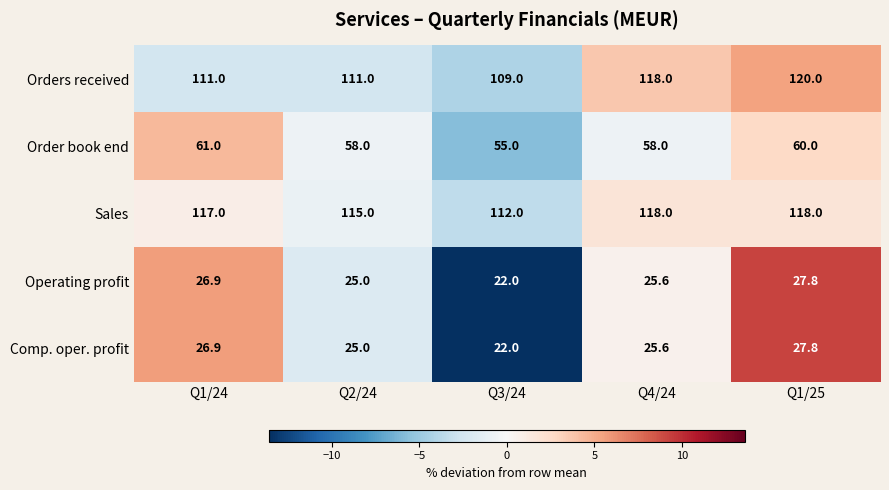

What is the difference between the Sales values at Q1/25 and Q2/24?

3.0